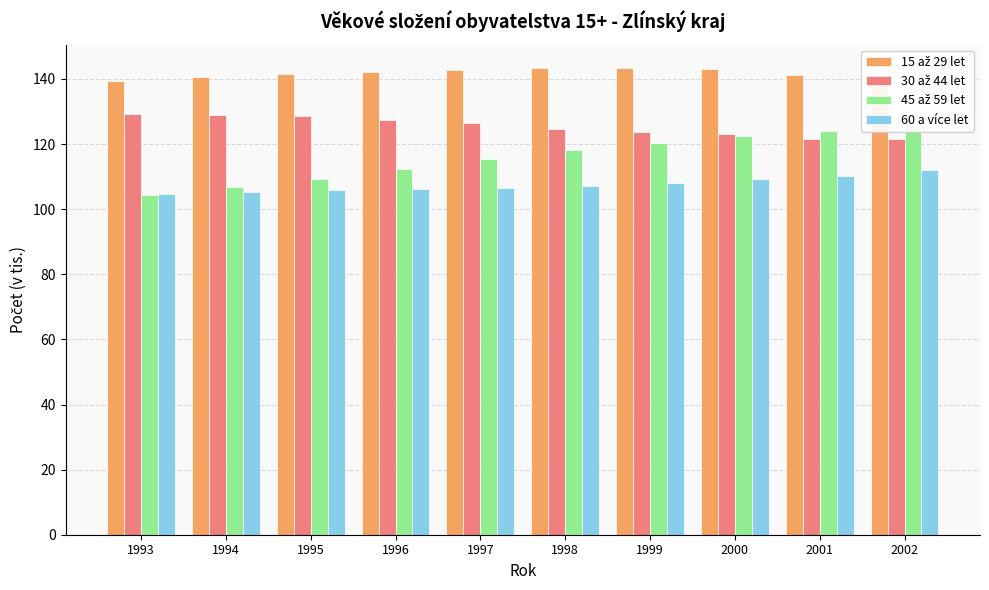

What is the value of the 30 až 44 let bar at the 5th from the left?

126.4